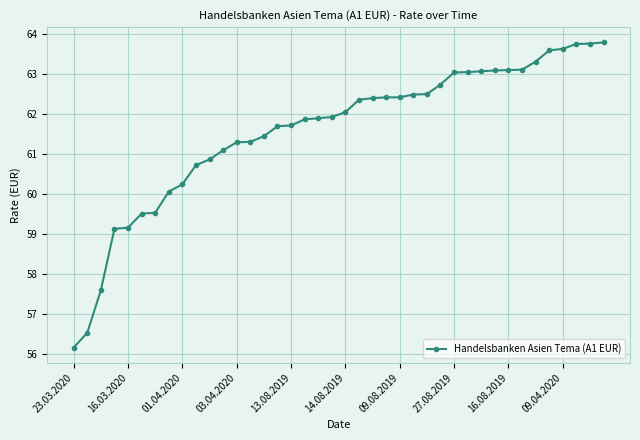

What is the sum of all values?

2463.2